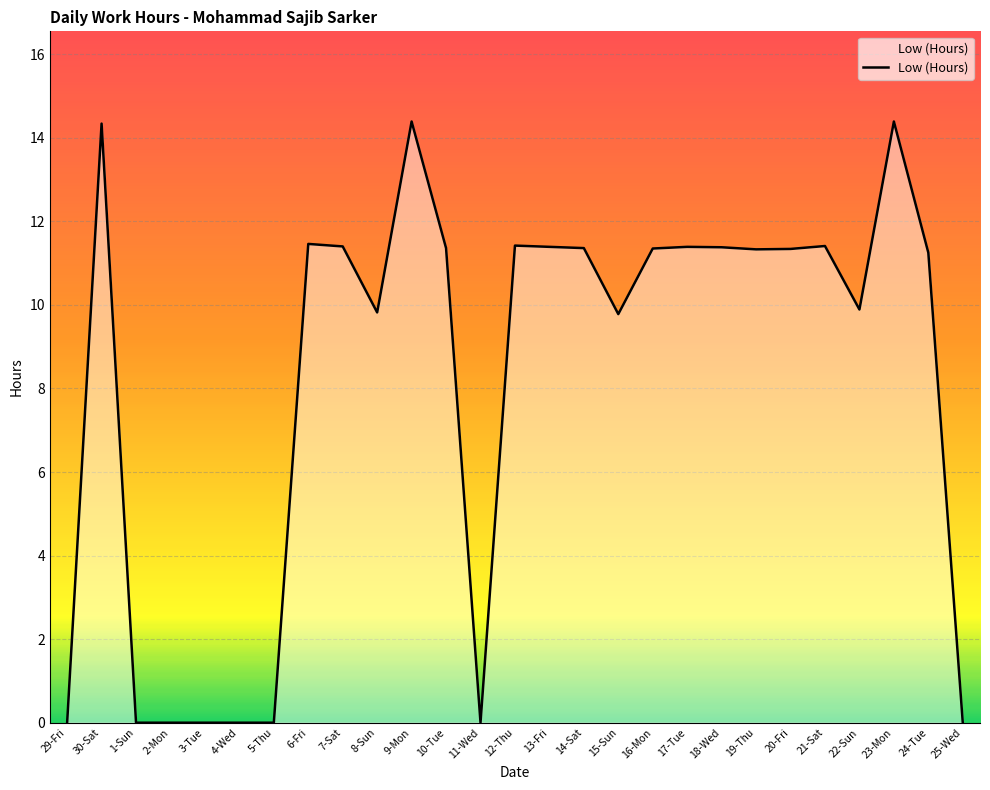

What is the difference between the second highest and second lowest values?

14.4